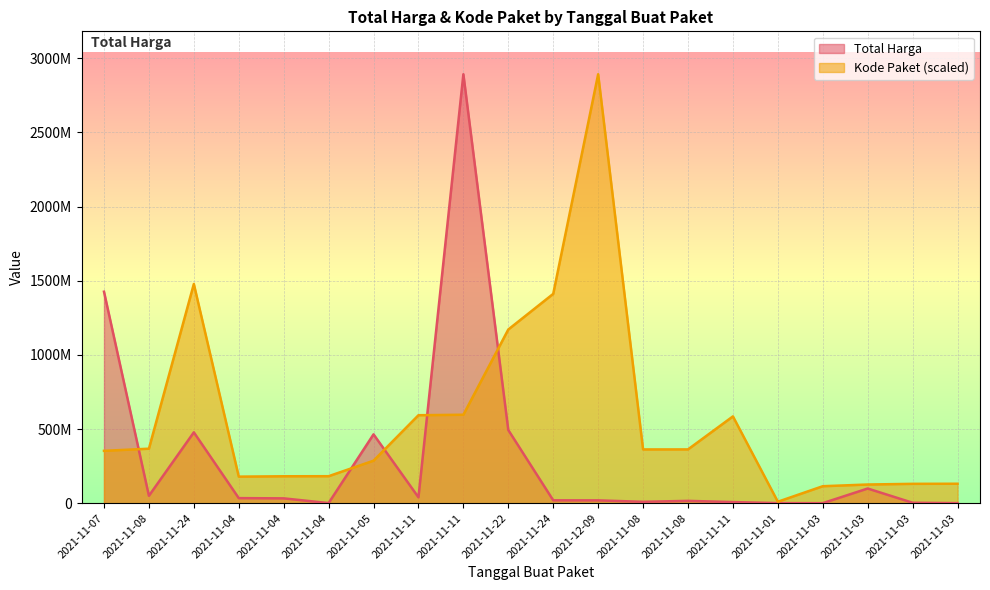

Reading right to left, transcribe all the data shown in this chart.

Total Harga: 265000.0	2772000.0	98772570.0	78000.0	333600.0	7401240.0	15513960.0	9180000.0	18900000.0	19175000.0	493000000.0	2892122000.0	39440000.0	464002100.0	577875.0	32441200.0	34000000.0	477600000.0	49730040.0	1425867900.0
Kode Paket: 131017682.6	130346442.5	125794595.4	114299608.2	9732981.9	585048701.0	362532598.3	362301859.5	2892122000.0	1411261394.6	1171020357.2	596250020.7	593019677.6	286367820.0	181822169.9	181360692.3	178927446.8	1477840024.8	367273231.7	352883521.5